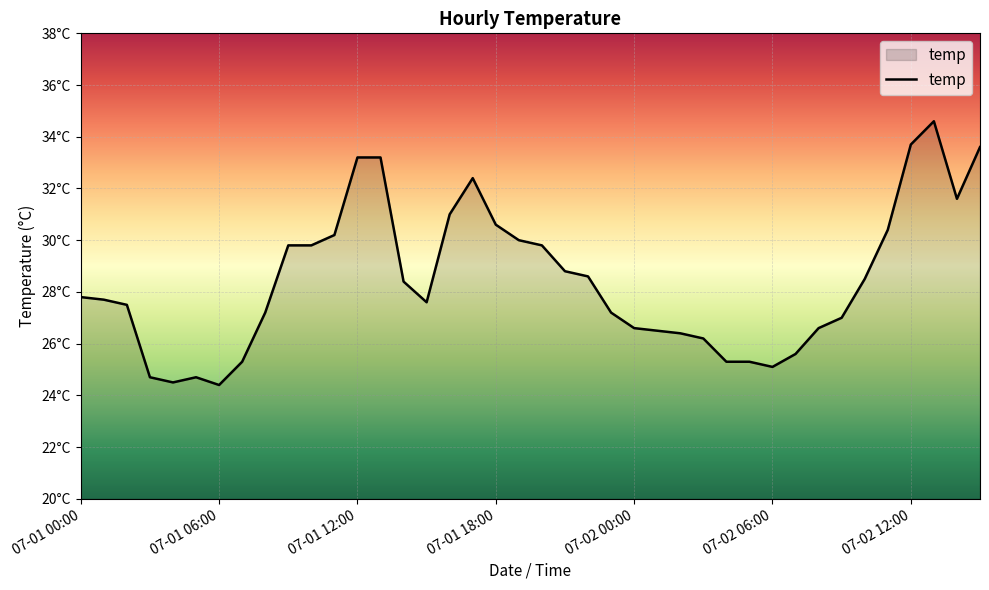

What is the greatest value displayed?

34.6